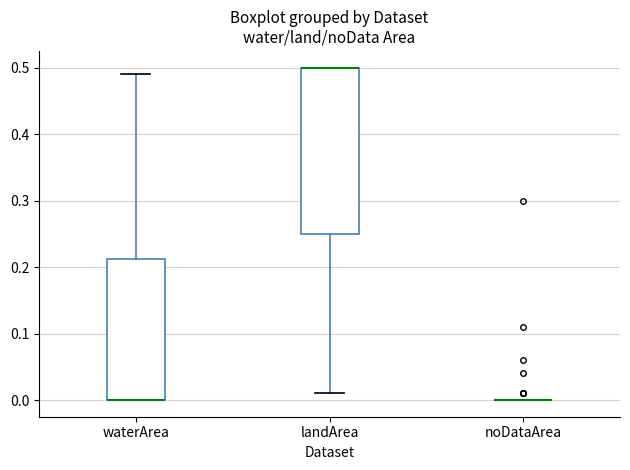

Which box is the tallest, from its lower edge to its upper edge?

landArea